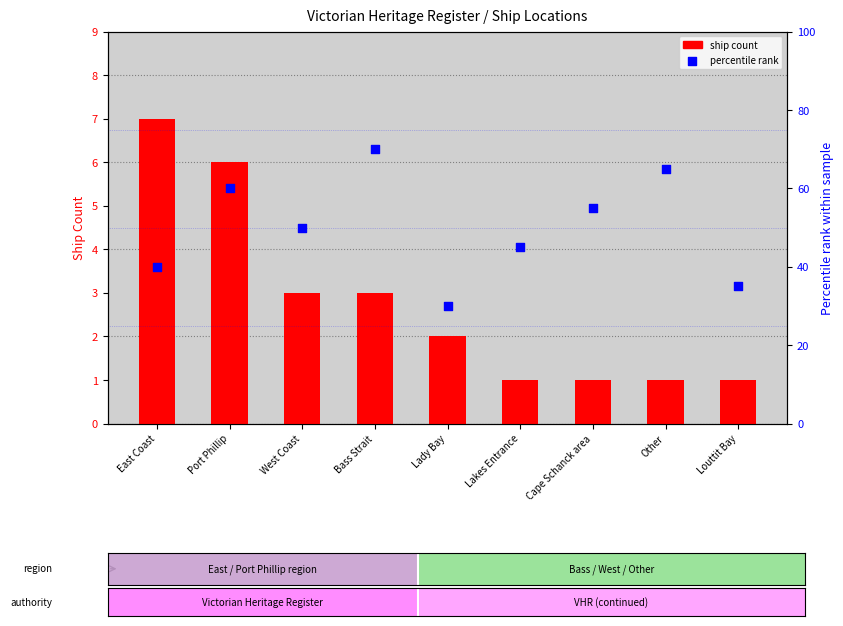

Which series has the largest total across all categories?

percentile rank